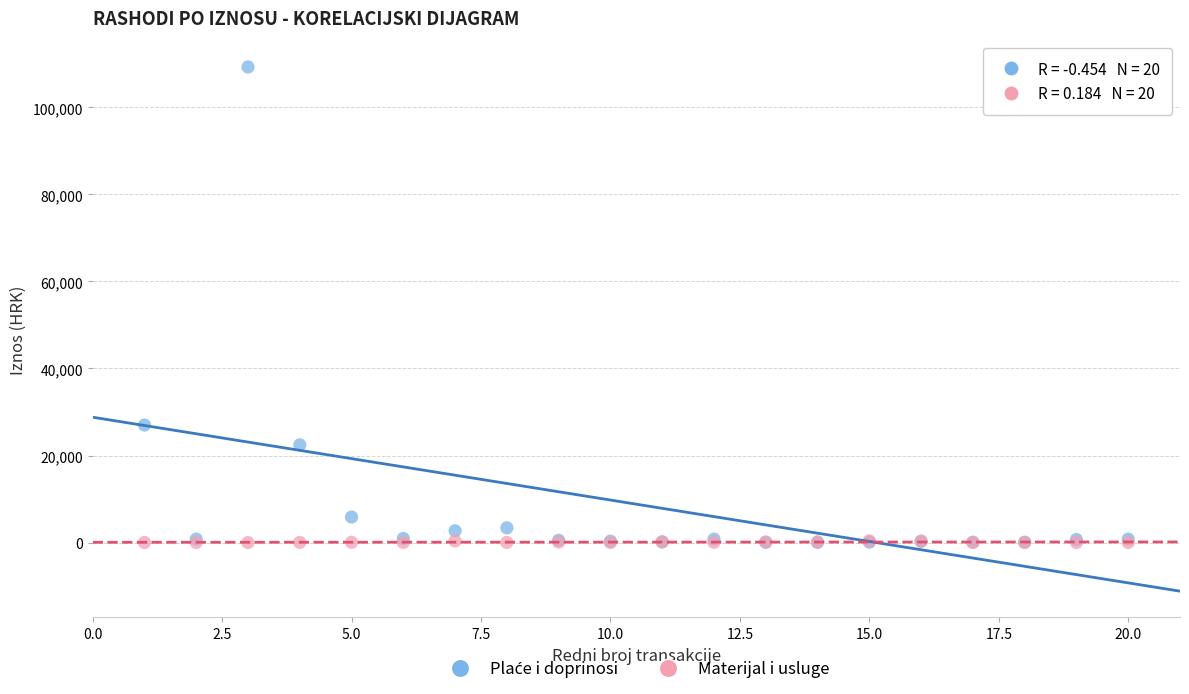

Across all series, what Y value is closest to 54647?

27007.0